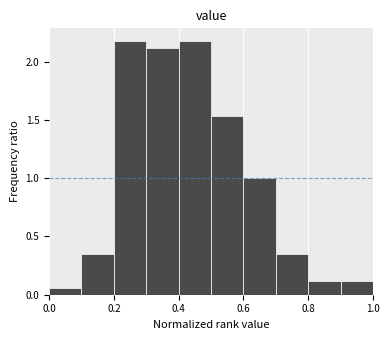

Reading left to right, transcribe this chart: for each bar, give the range it covers on the x-axis and its height. The values are not printed on the chart, so give them approximately, as read against the axis.

0.0 to 0.1: 0.05
0.1 to 0.2: 0.35
0.2 to 0.3: 2.20
0.3 to 0.4: 2.10
0.4 to 0.5: 2.20
0.5 to 0.6: 1.55
0.6 to 0.7: 1.00
0.7 to 0.8: 0.35
0.8 to 0.9: 0.10
0.9 to 1.0: 0.10